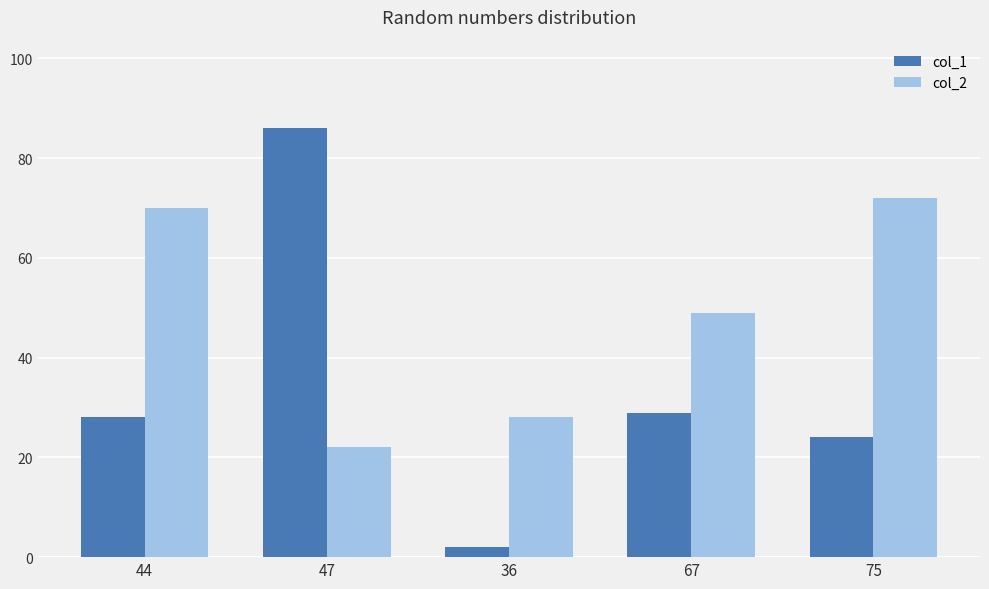

What position from the left is 44?

1